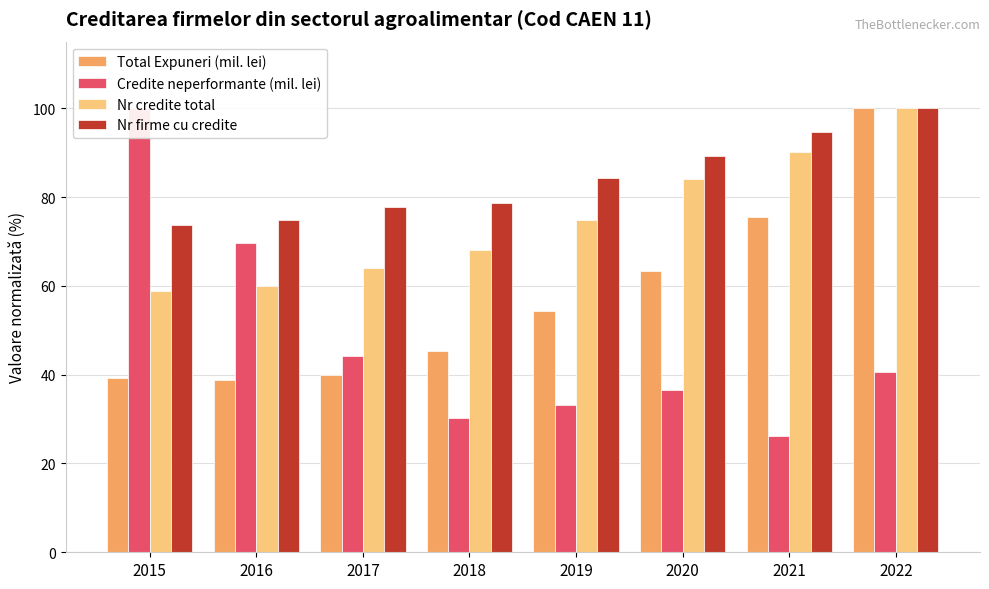

The Total Expuneri (mil. lei) series shows 75.6 at 2021. True or false?

True